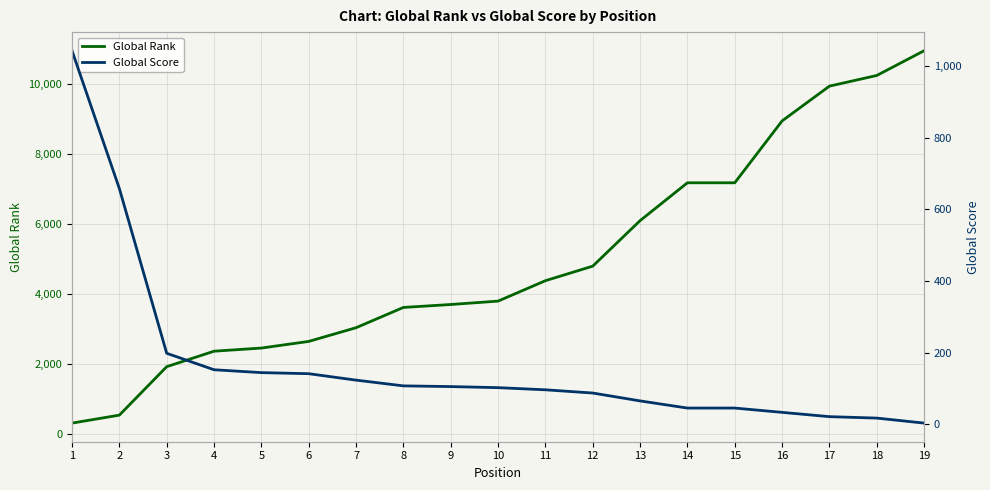

At which category is the sum across all series the highest?

19